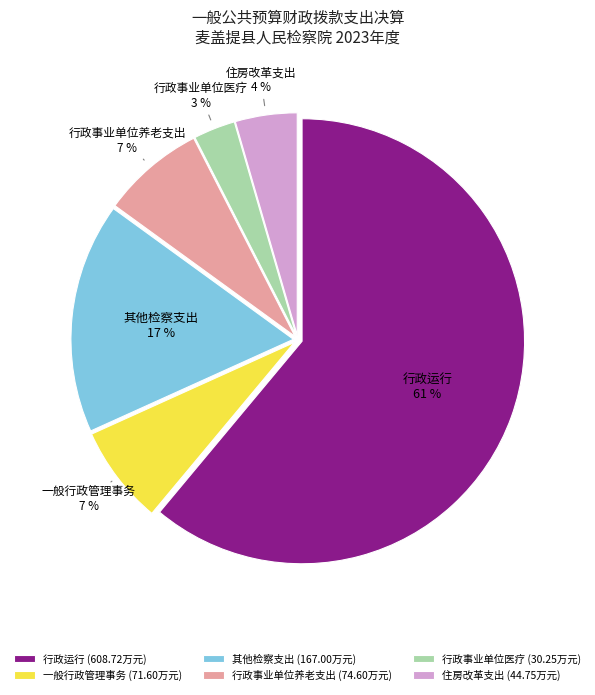

Does any single category account for the majority?

Yes